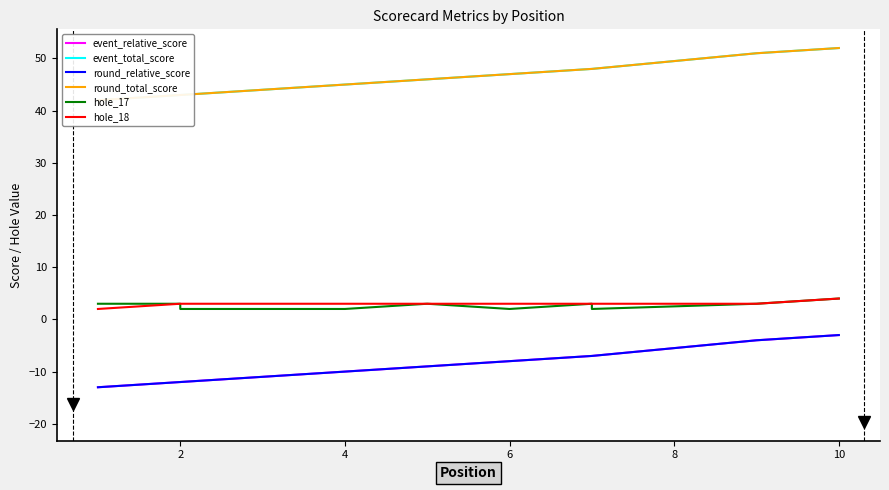

Which series has the widest spread of values?

event_relative_score